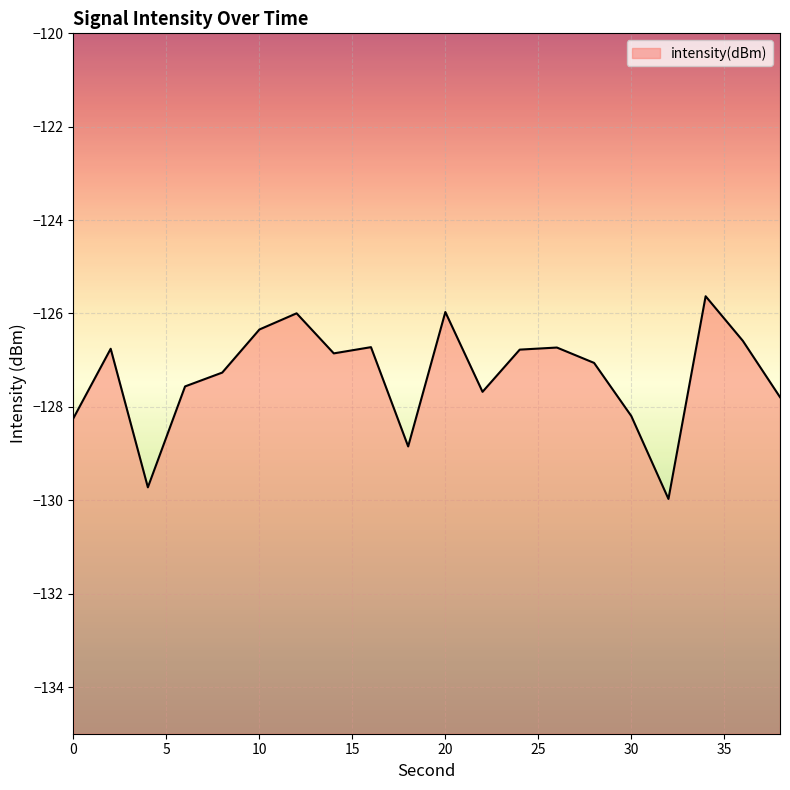

What is the average value?

-127.3